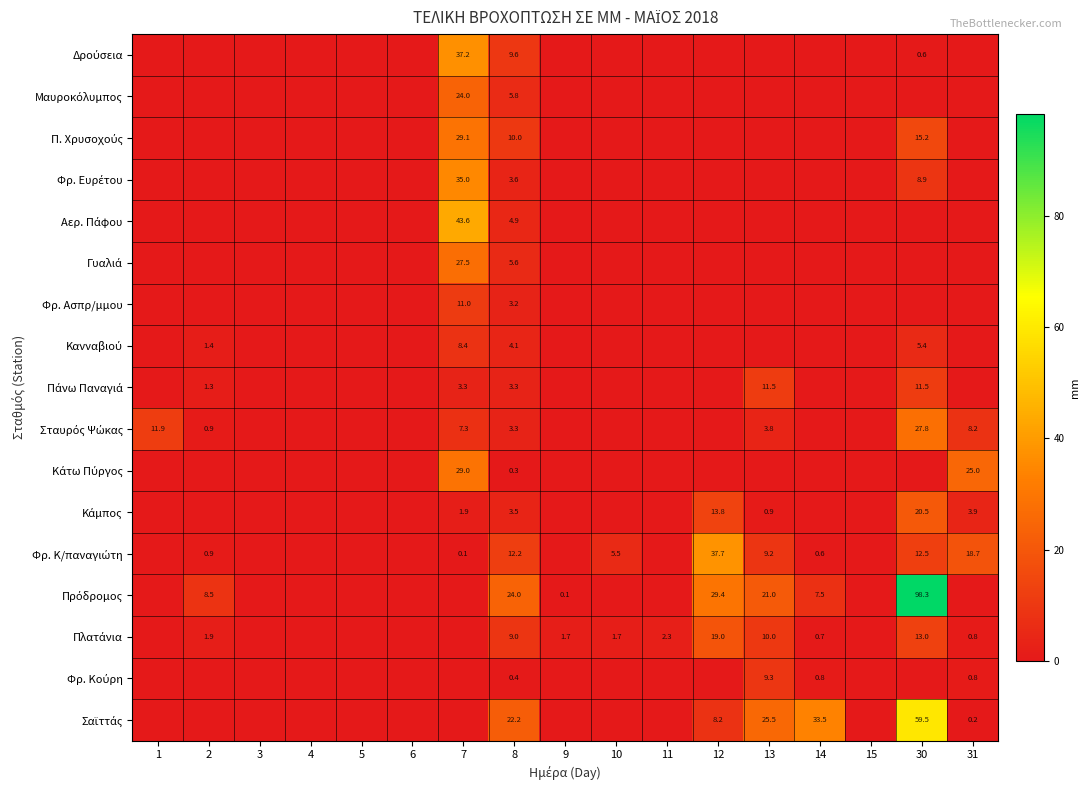

Rank the categories by Αερ. Πάφου value from highest to lowest.

7, 8, 1, 2, 3, 4, 5, 6, 9, 10, 11, 12, 13, 14, 15, 30, 31